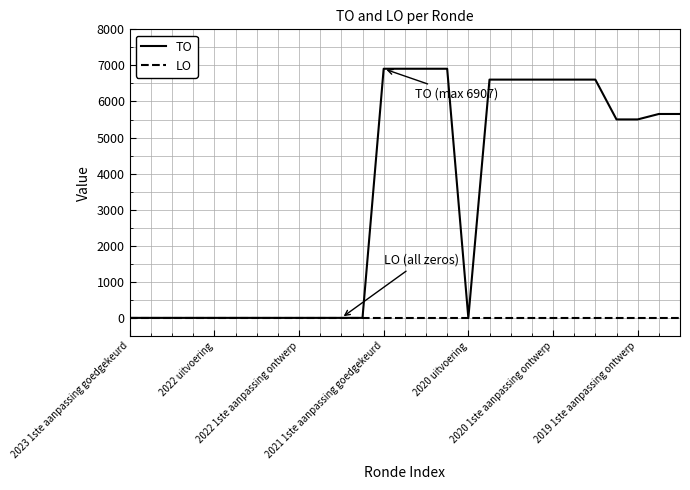

How many lines are shown in the chart?

2